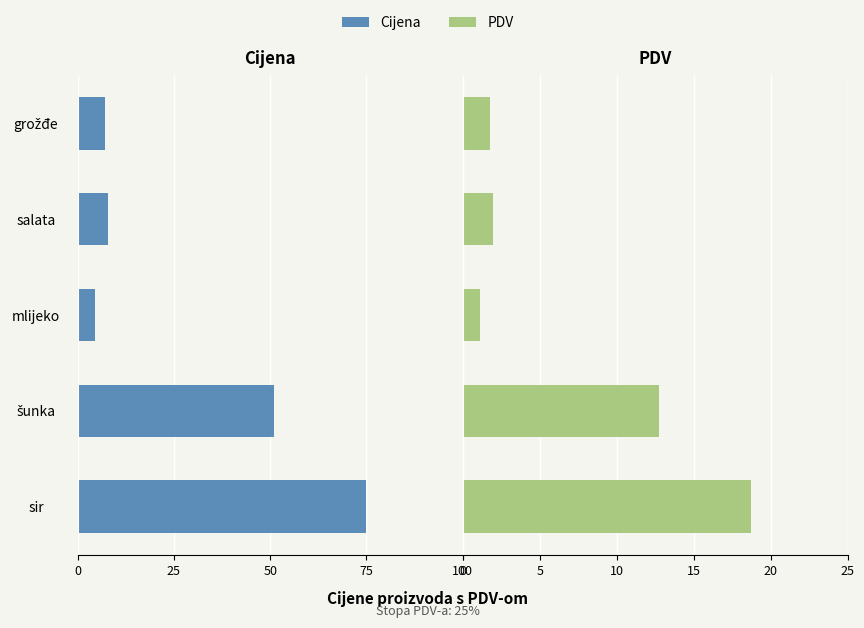

Does the chart contain stacked bars?

No